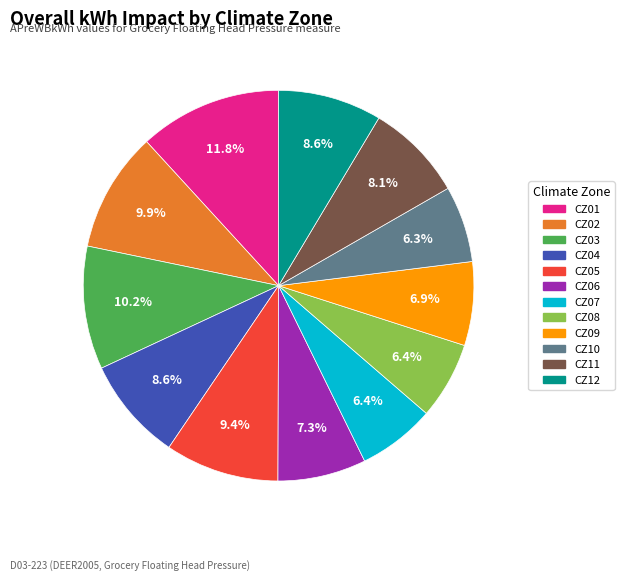

To the nearest percent, what is the difference between the CZ03 and CZ05 slice percentages?

1%